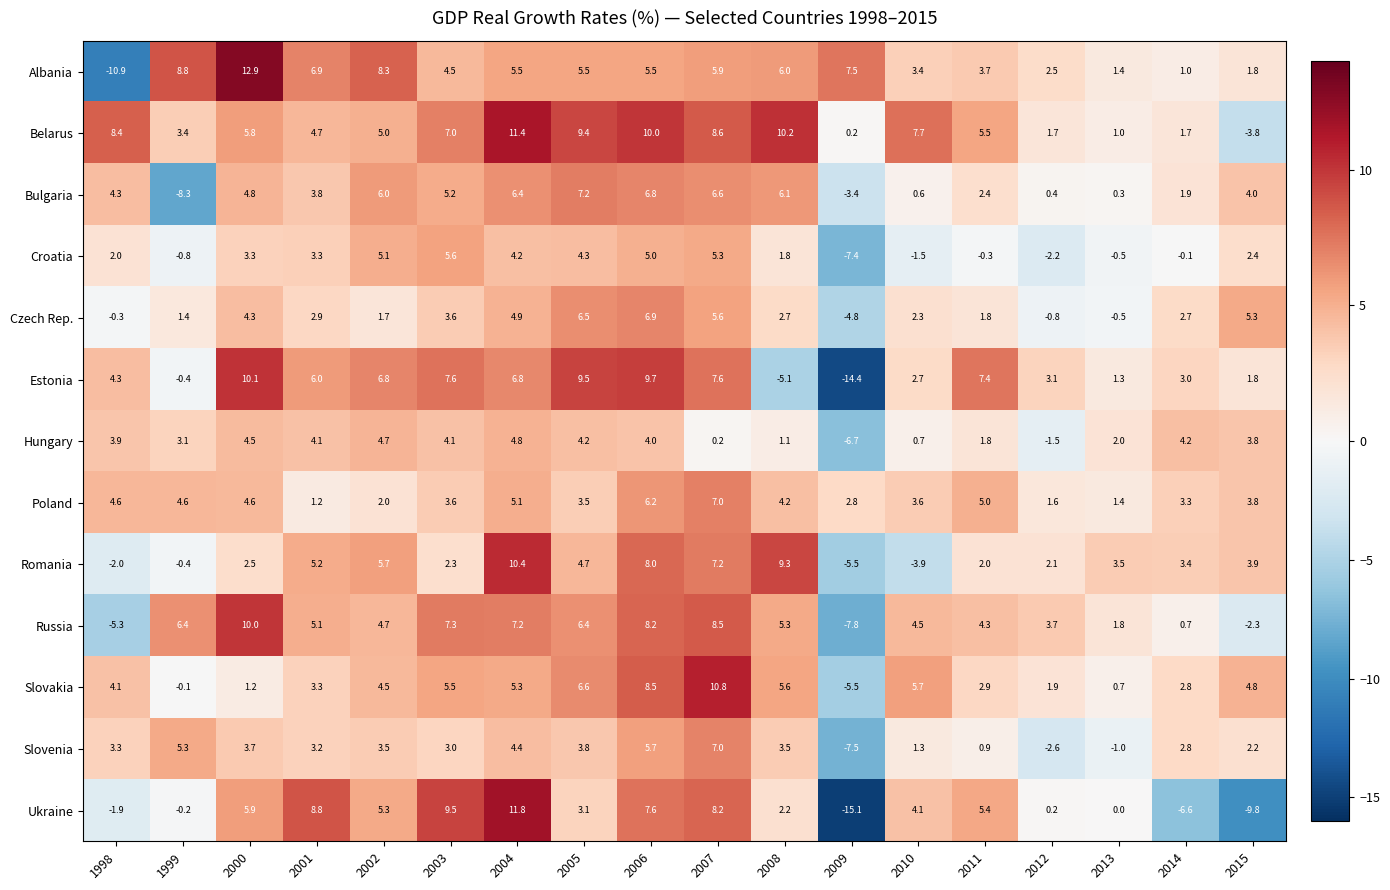

At which label does Albania reach its minimum?

1998